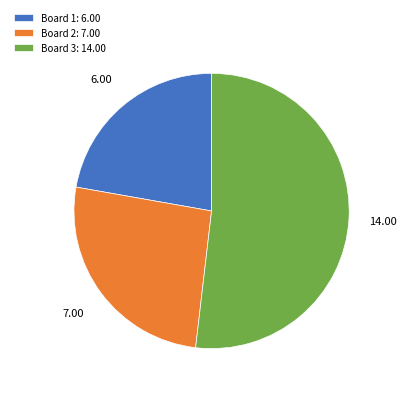

Approximately how many times larger is the value at Board 2: 7.00 compared to Board 3: 14.00?

0.5